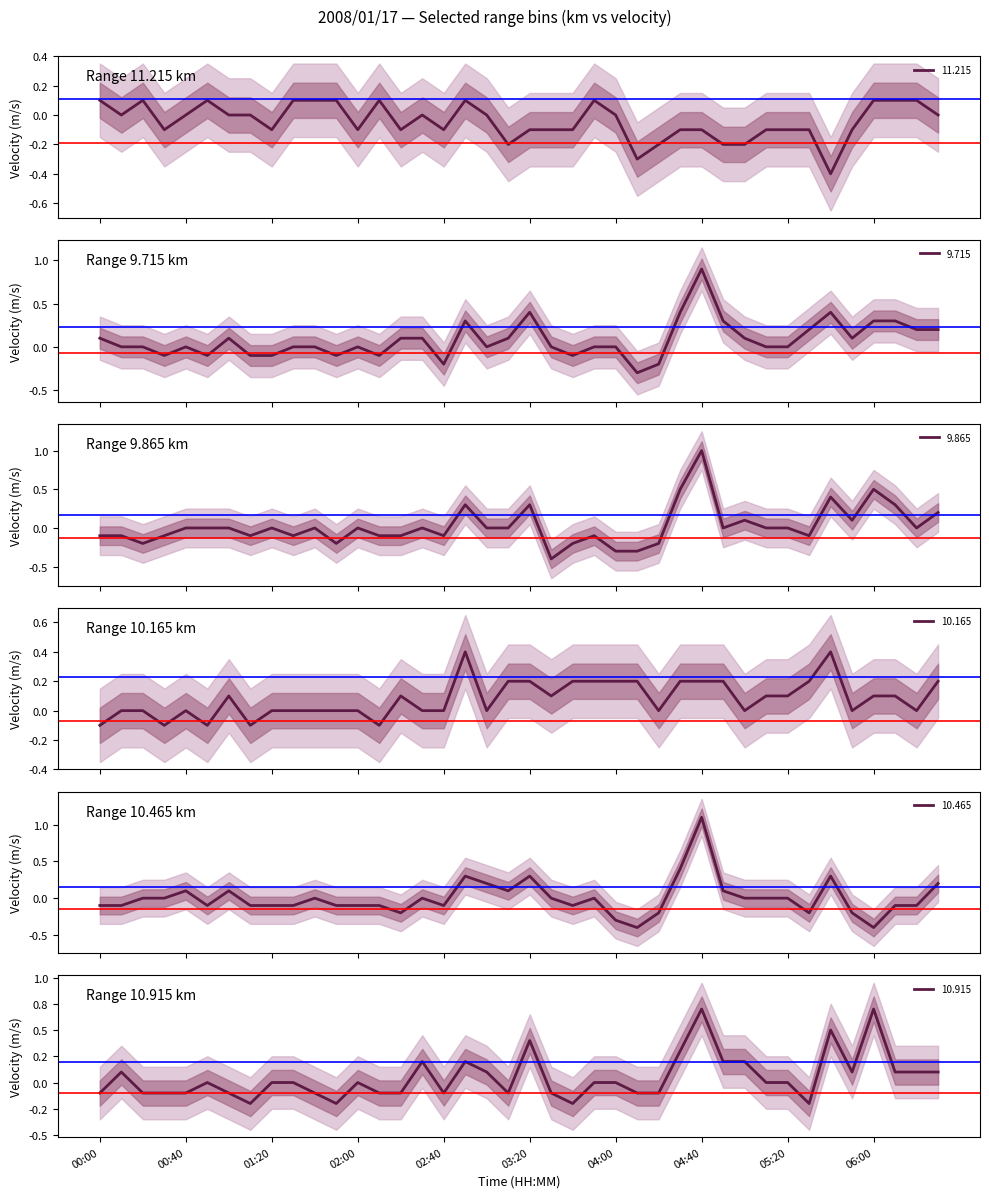

In 11.215, how many points are lower than both neighbors (excluding endpoints)?

9